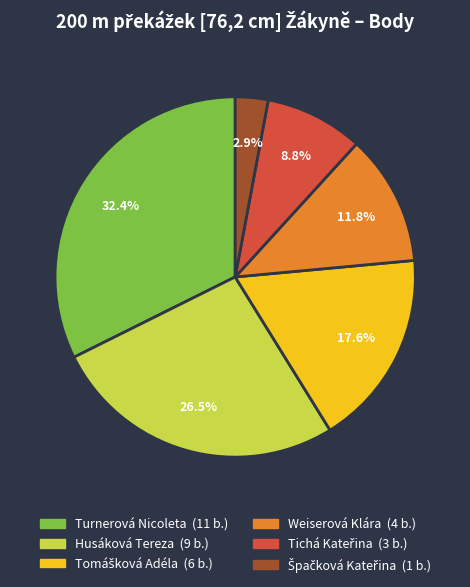

Is there a majority slice in this chart?

No